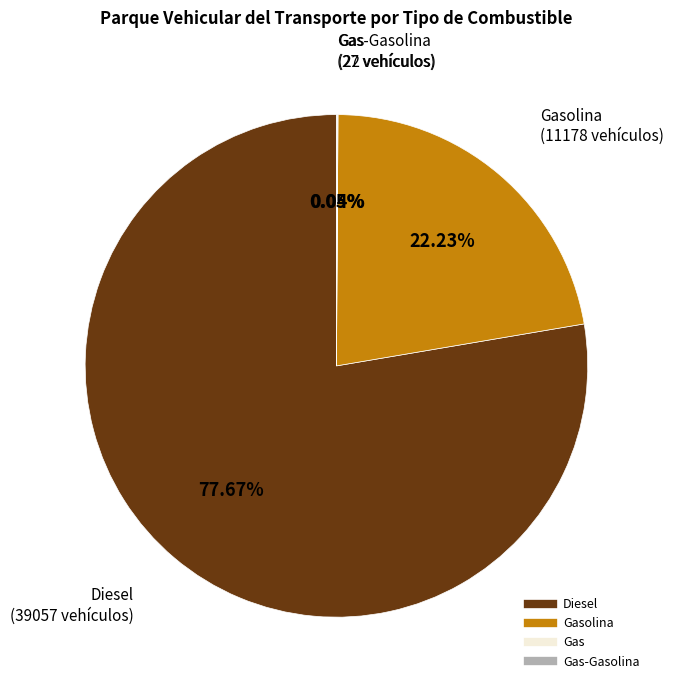

Does any single category account for the majority?

Yes